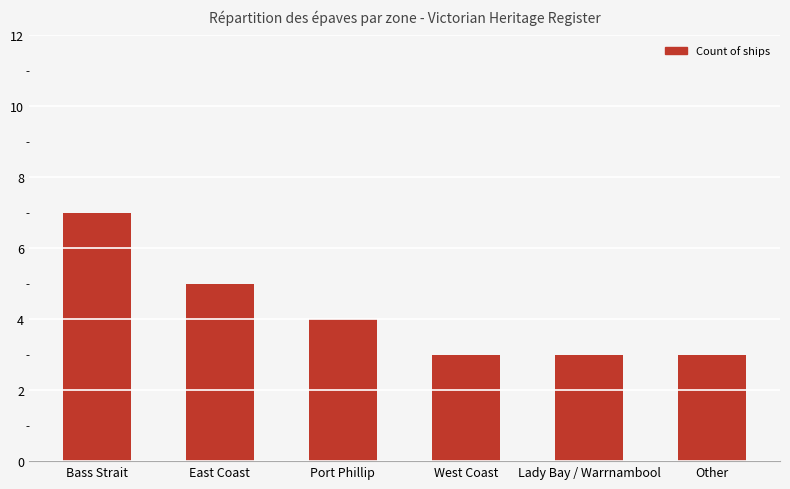

What is the value of the 2nd bar from the left?

5